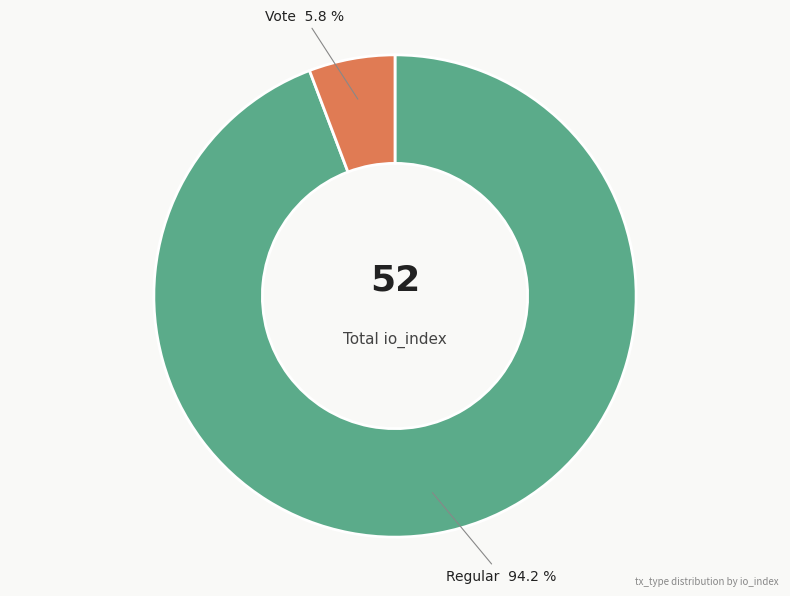

Is there any slice that represents more than half of the pie?

Yes